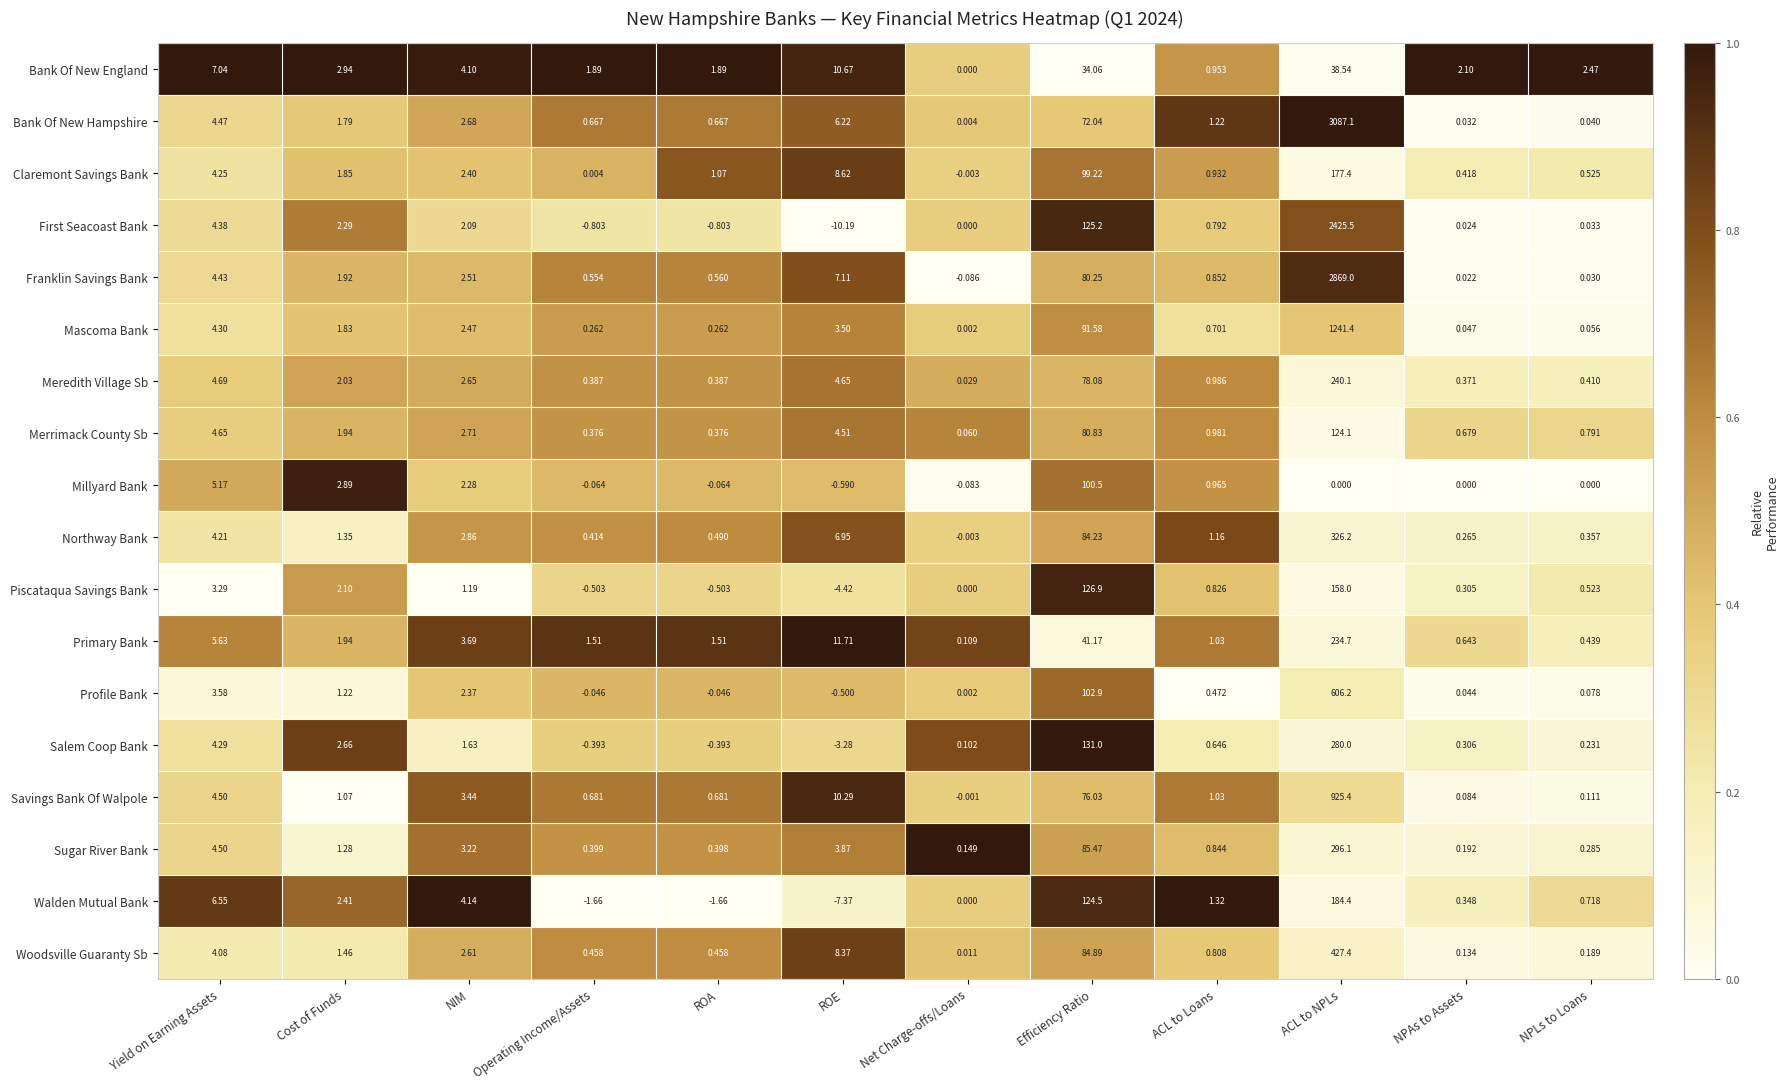

At which category is the sum across all series the highest?

ACL to NPLs